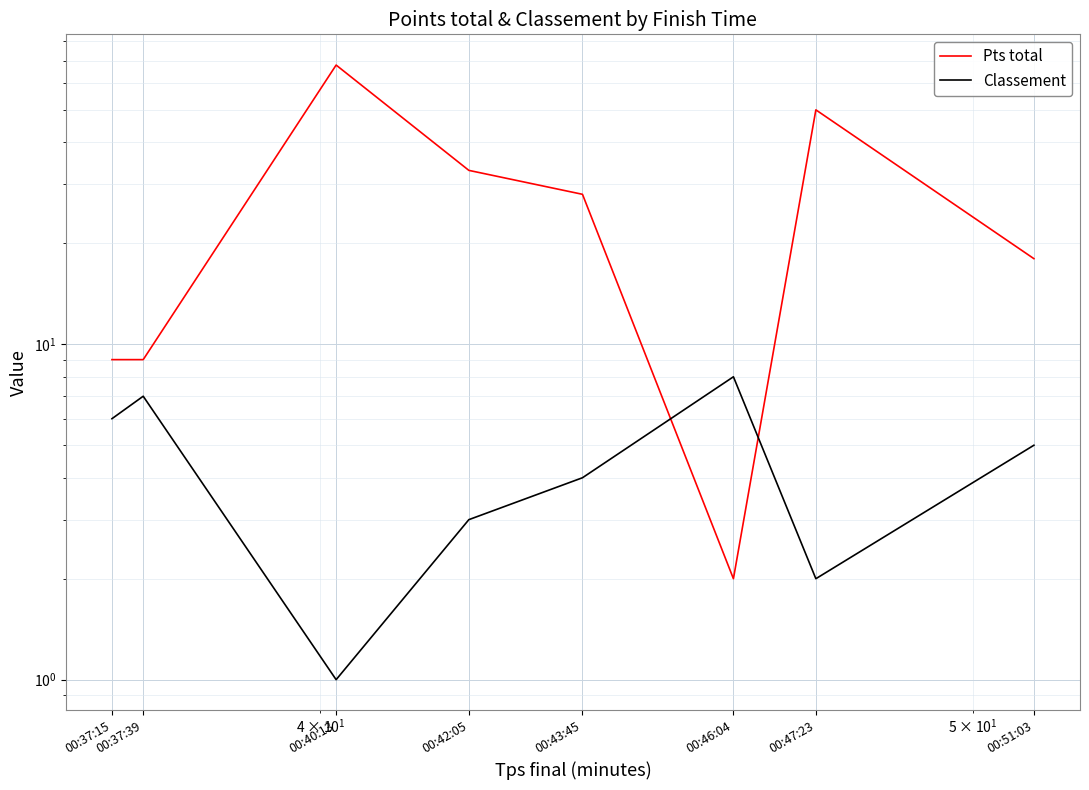

What are all the series names shown in the legend?

Pts total, Classement